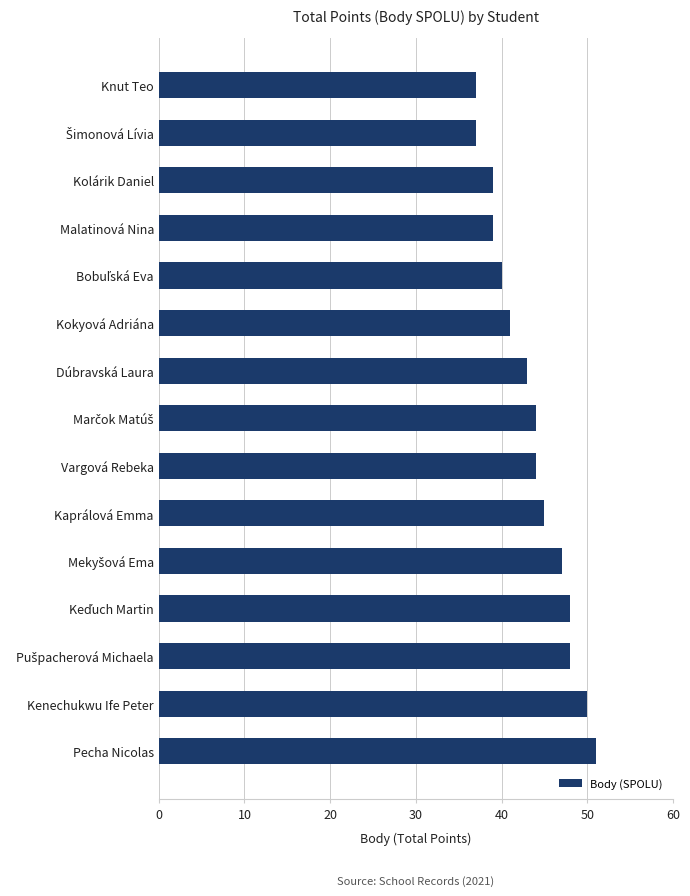

Reading bottom to top, extract all data points from this chart.

51	50	48	48	47	45	44	44	43	41	40	39	39	37	37